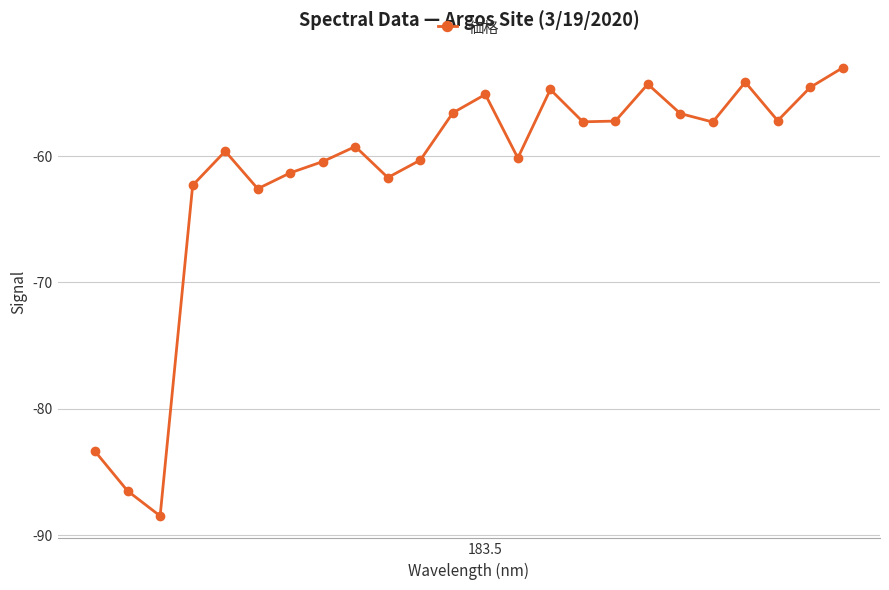

What is the average value?

-61.4